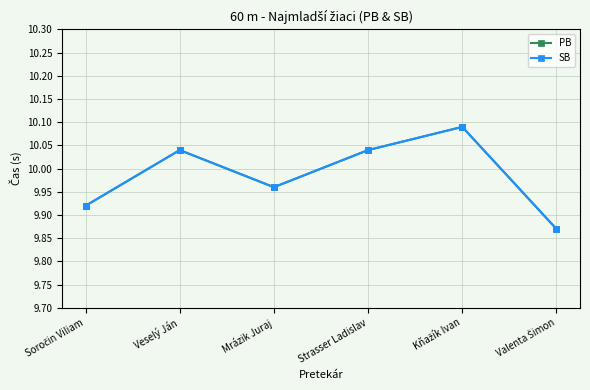

Does the chart have visible grid lines?

Yes